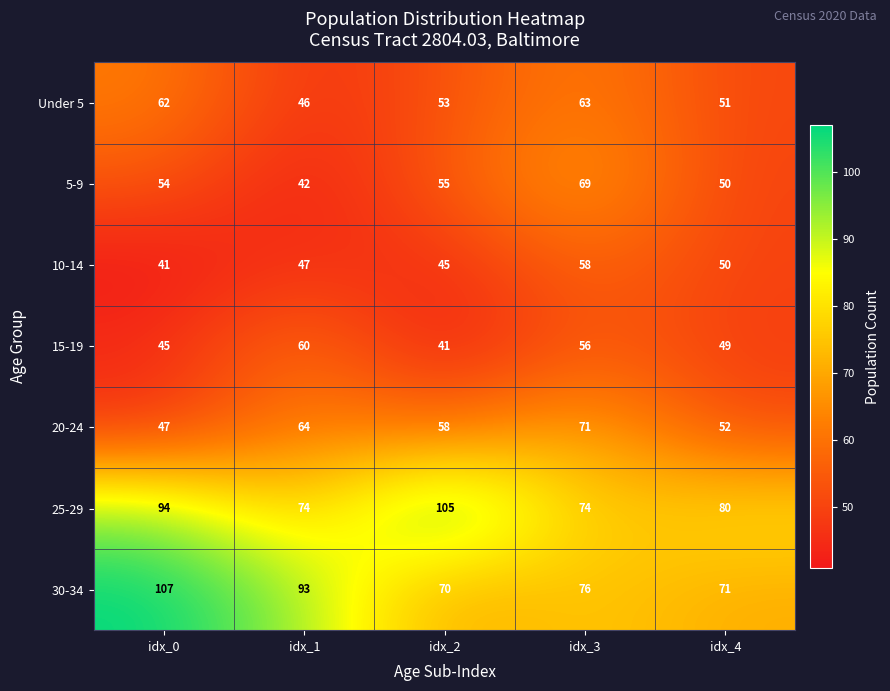

Is it true that 10-14 equals 41 at idx_0?

True